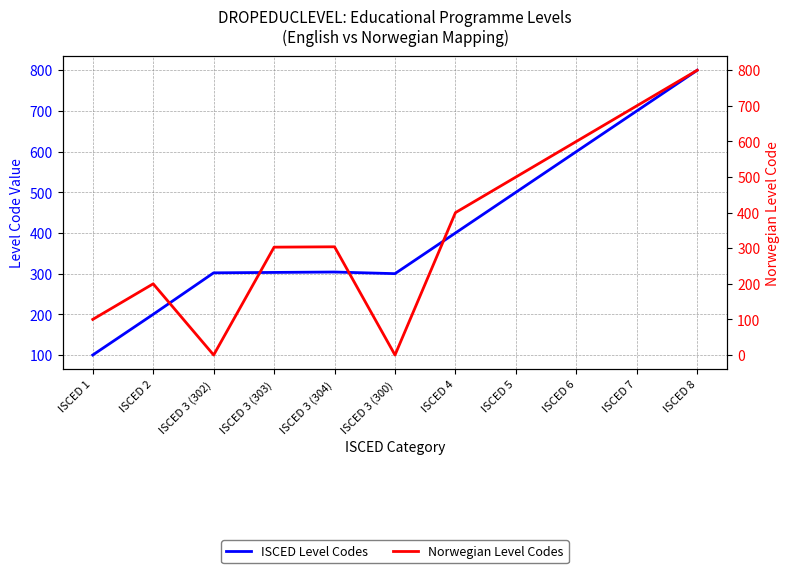

Reading left to right, list all the values displayed in this chart.

ISCED Level Codes: 100	200	302	303	304	300	400	500	600	700	800
Norwegian Level Codes: 100	200	0	303	304	0	400	500	600	700	800